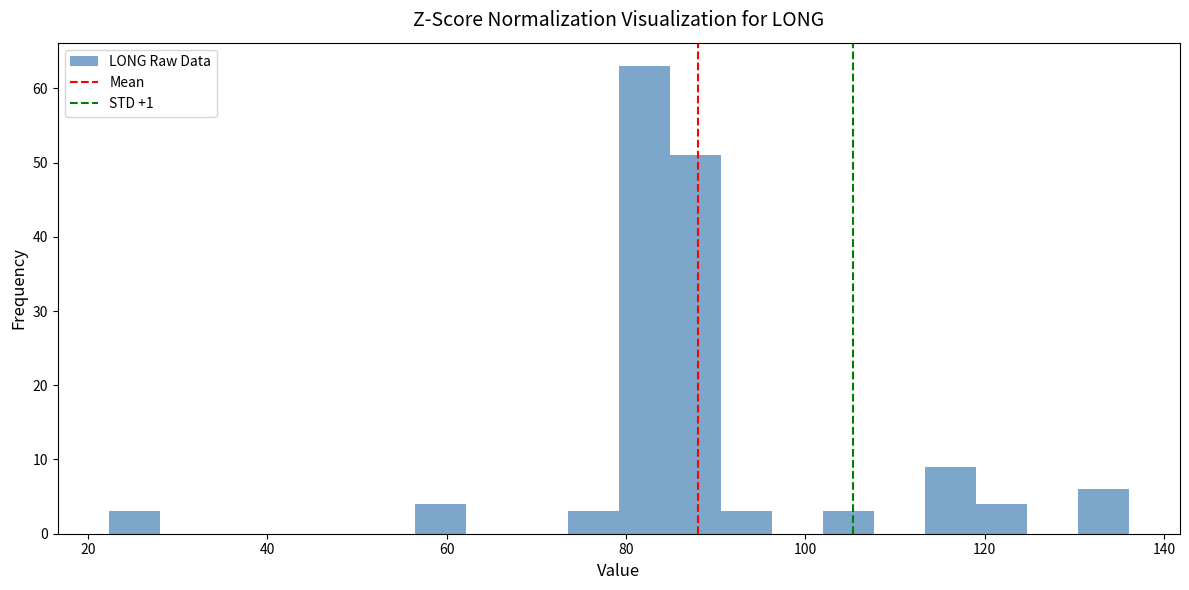

Read against the x-axis, roughly where is the centre of the tallest bar?

82